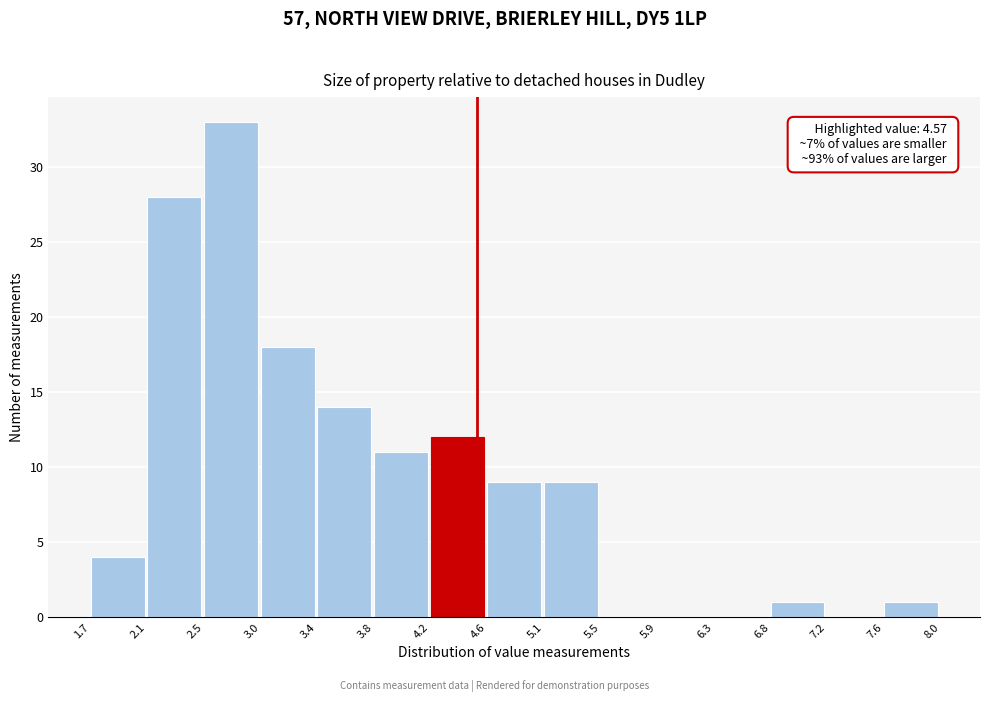

Which range on the x-axis has the tallest bar?

2.5 to 3.0